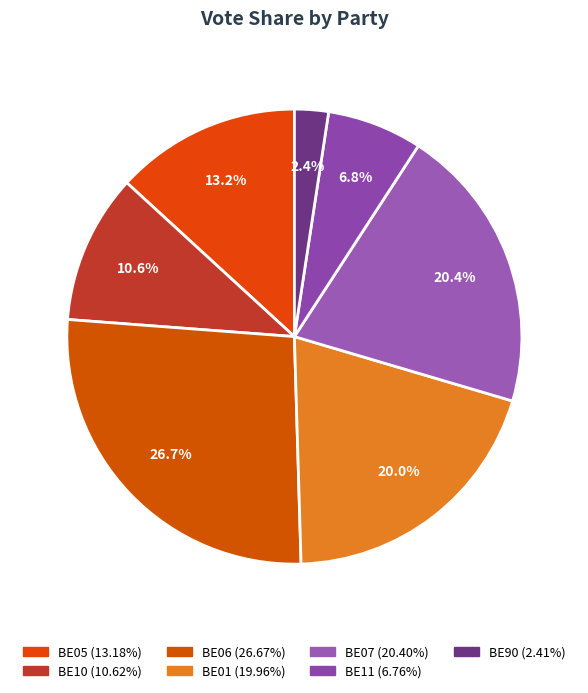

To the nearest percent, what portion does BE90 represent?

2%